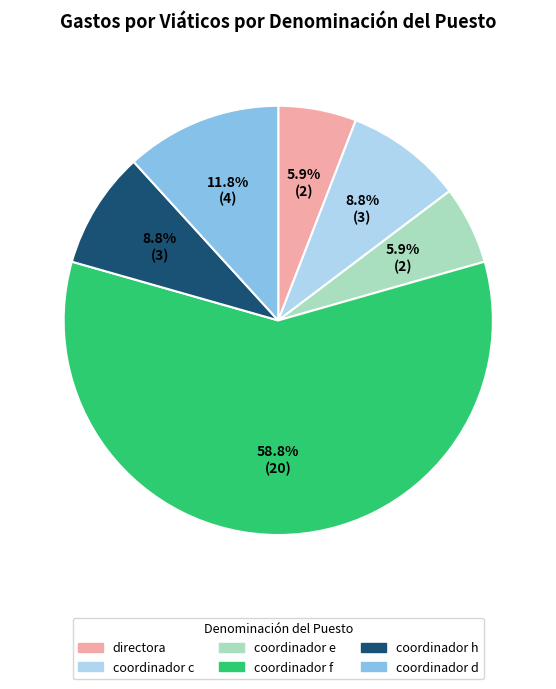

Combined, what portion of the pie is coordinador h and coordinador c?

17.6%